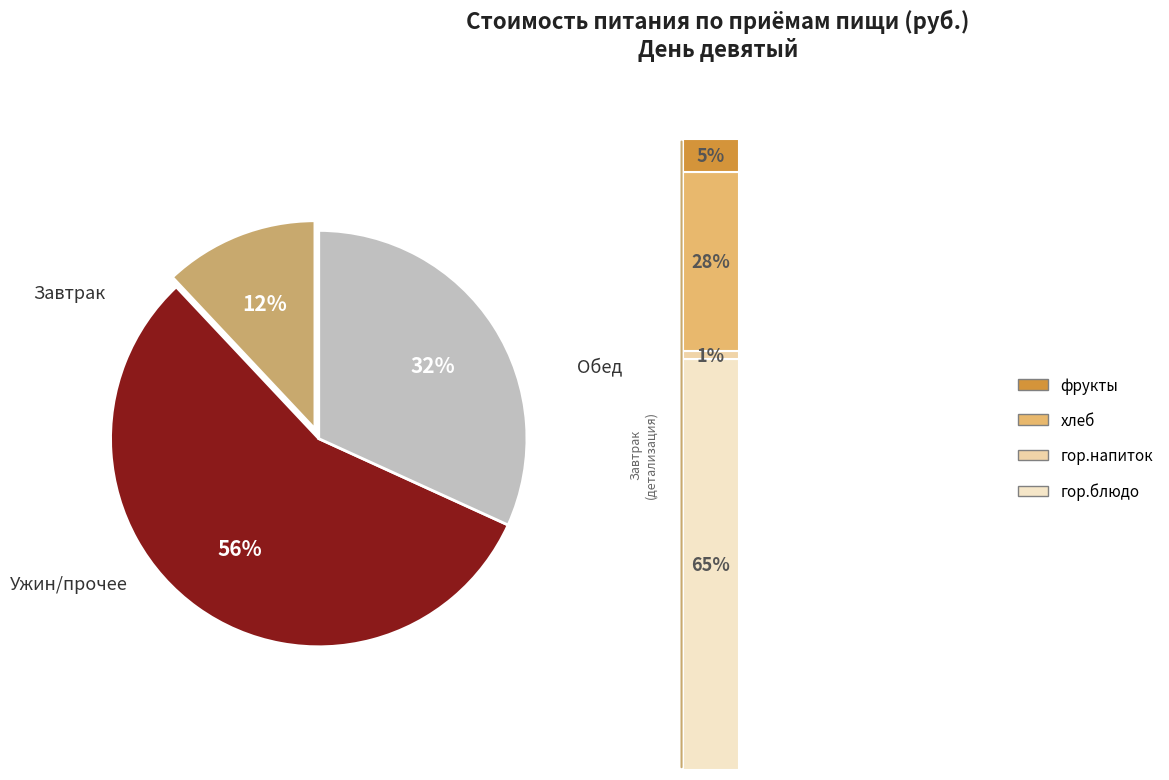

Which category has the smallest portion of the pie?

Завтрак